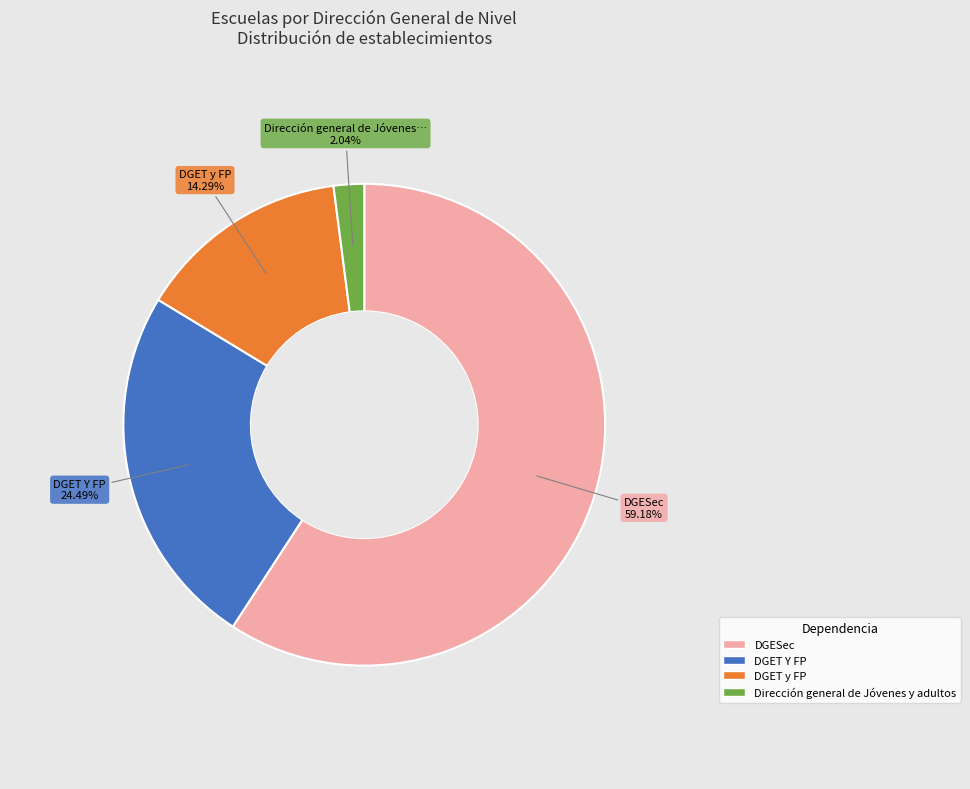

To the nearest percent, what portion does Dirección general de Jóvenes y adultos represent?

2%